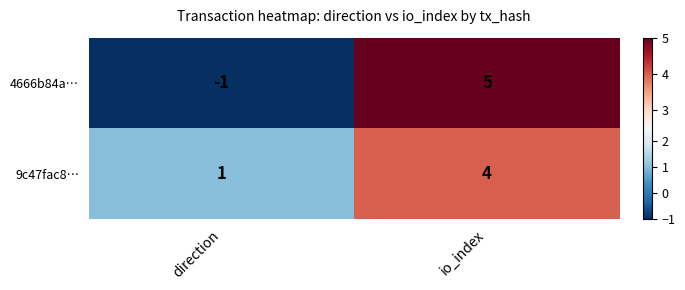

Which series changed the most between direction and io_index?

4666b84a…